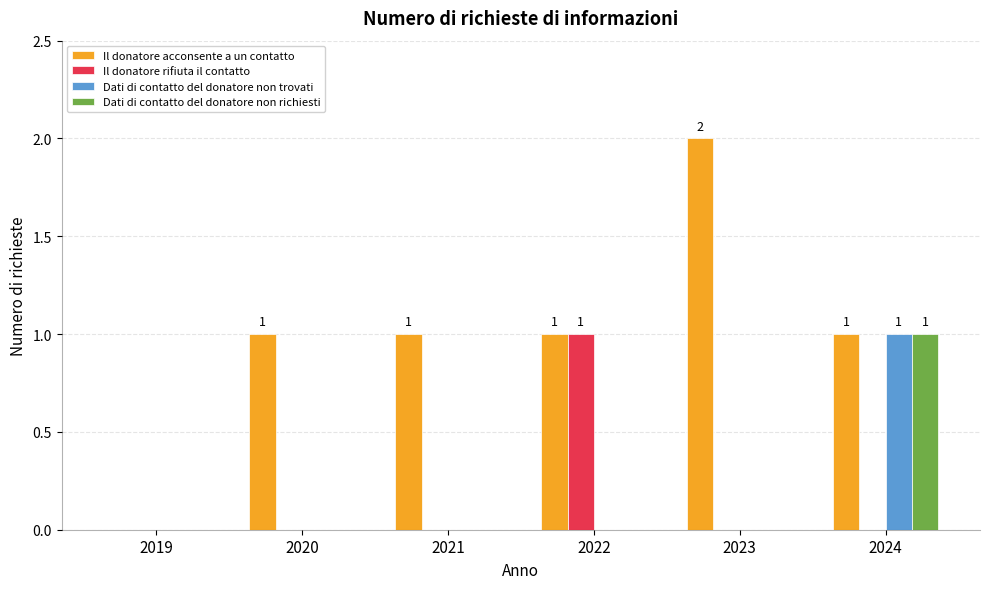

The value of Il donatore rifiuta il contatto at 2020 is 0. True or false?

True